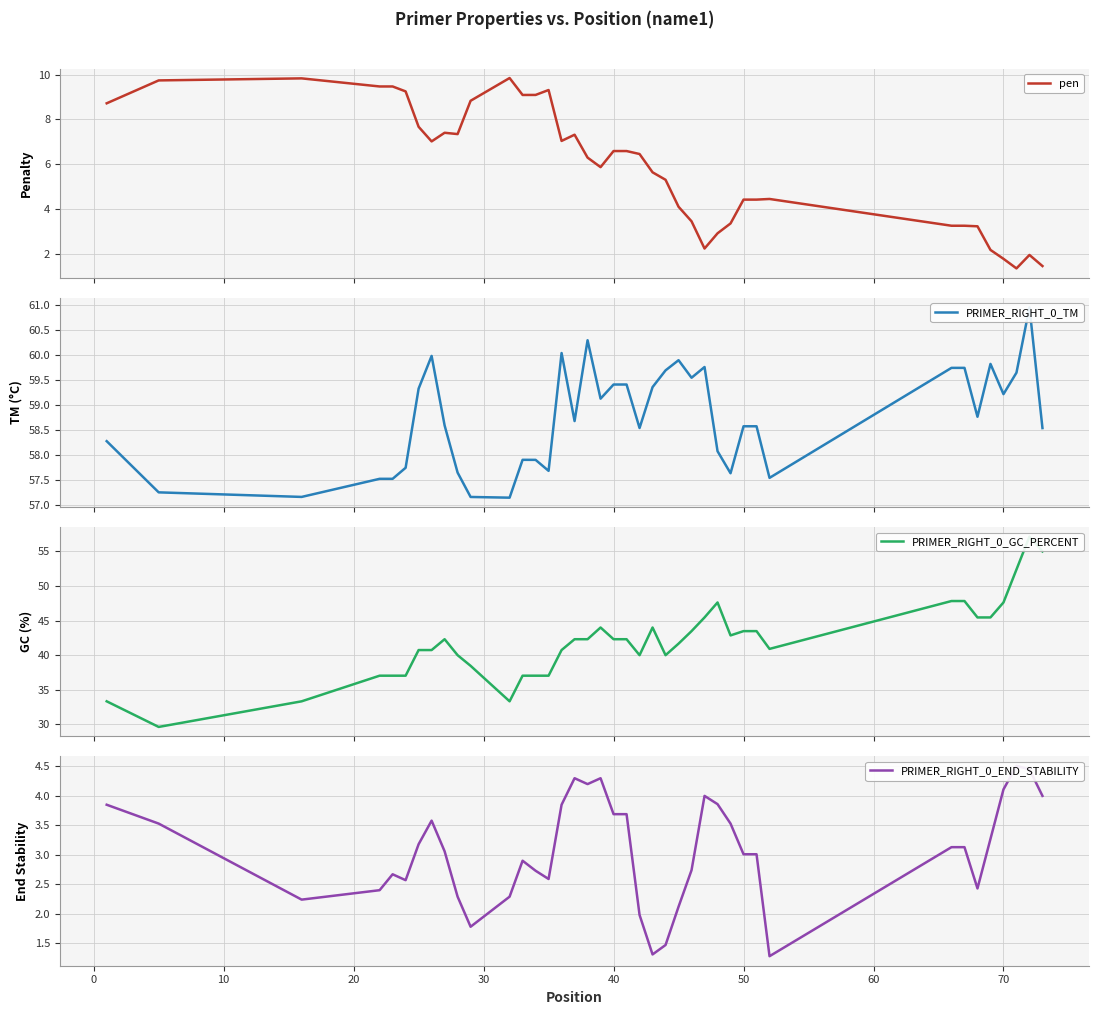

Reading left to right, what are all the values shown in this chart?

pen: 8.7	9.7	9.8	9.5	9.5	9.2	7.7	7.0	7.4	7.3	8.8	9.8	9.1	9.1	9.3	7.0	7.3	6.3	5.9	6.6	6.6	6.5	5.6	5.3	4.1	3.5	2.2	2.9	3.4	4.4	4.4	4.5	3.3	3.3	3.2	2.2	1.8	1.4	2.0	1.5
PRIMER_RIGHT_0_TM: 58.3	57.3	57.2	57.5	57.5	57.8	59.3	60.0	58.6	57.7	57.2	57.2	57.9	57.9	57.7	60.0	58.7	60.3	59.1	59.4	59.4	58.5	59.4	59.7	59.9	59.5	59.8	58.1	57.6	58.6	58.6	57.5	59.7	59.7	58.8	59.8	59.2	59.6	61.0	58.5
PRIMER_RIGHT_0_GC_PERCENT: 33.3	29.6	33.3	37.0	37.0	37.0	40.7	40.7	42.3	40.0	38.5	33.3	37.0	37.0	37.0	40.7	42.3	42.3	44.0	42.3	42.3	40.0	44.0	40.0	41.7	43.5	45.5	47.6	42.9	43.5	43.5	40.9	47.8	47.8	45.5	45.5	47.6	52.4	57.1	55.0
PRIMER_RIGHT_0_END_STABILITY: 3.9	3.5	2.2	2.4	2.7	2.6	3.2	3.6	3.1	2.3	1.8	2.3	2.9	2.7	2.6	3.9	4.3	4.2	4.3	3.7	3.7	2.0	1.3	1.5	2.1	2.7	4.0	3.9	3.5	3.0	3.0	1.3	3.1	3.1	2.4	3.3	4.1	4.5	4.5	4.0